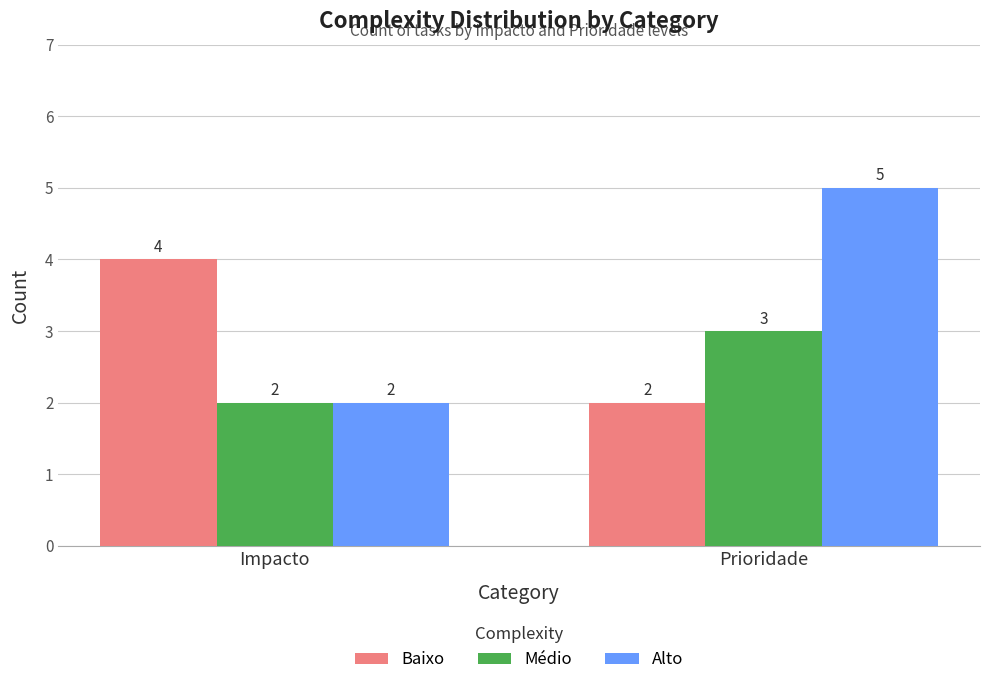

What position from the right is Impacto?

2